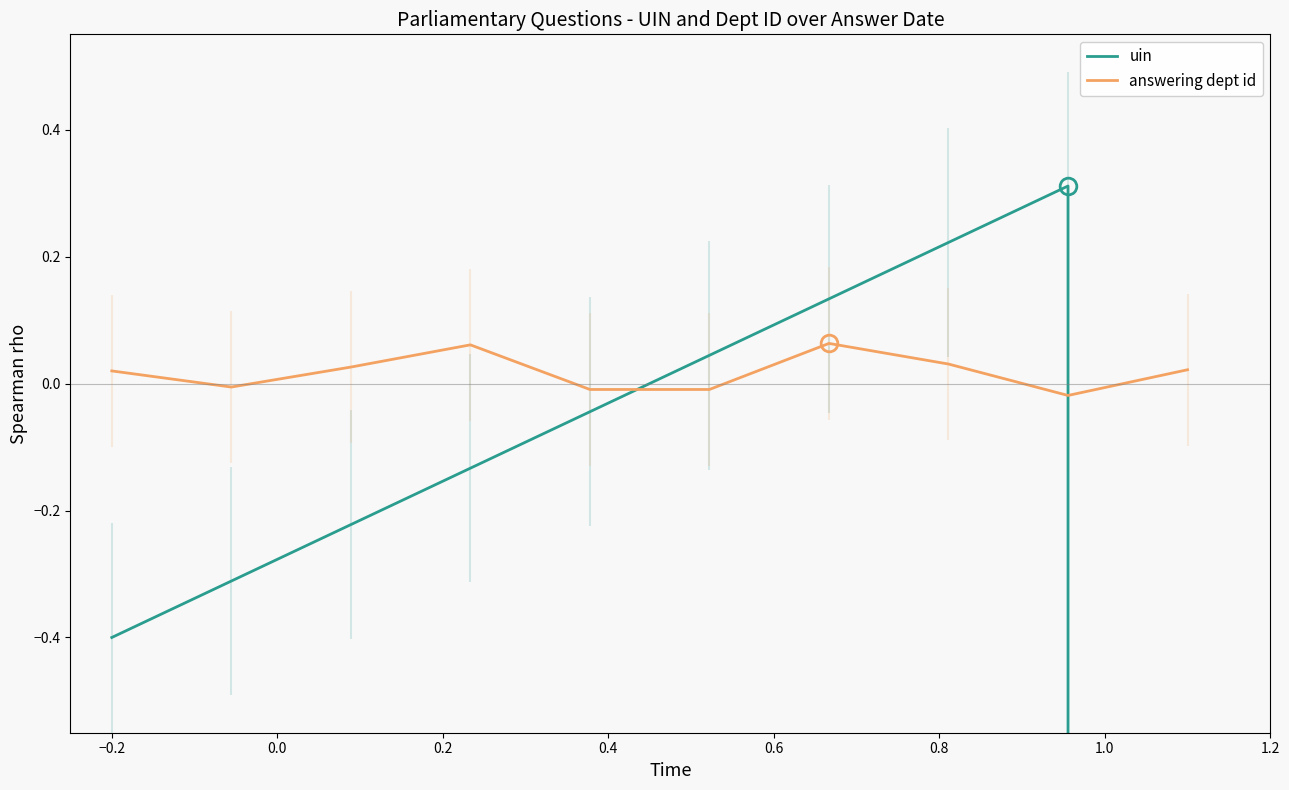

Which series has the largest total across all categories?

answering dept id